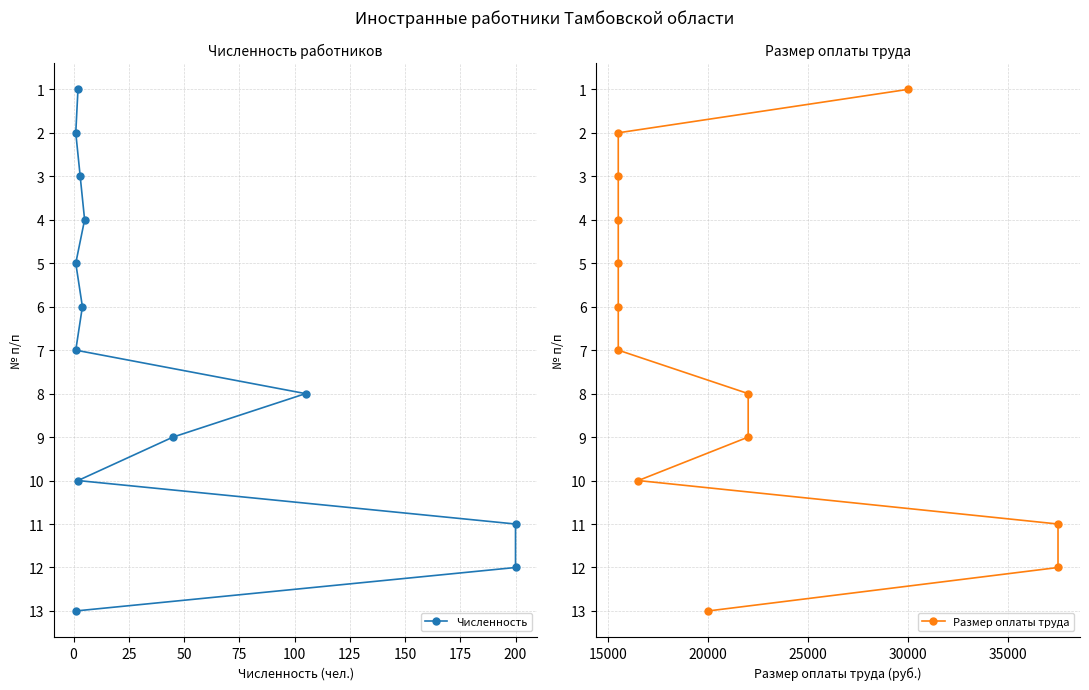

Is this an area chart (filled region under the line)?

No